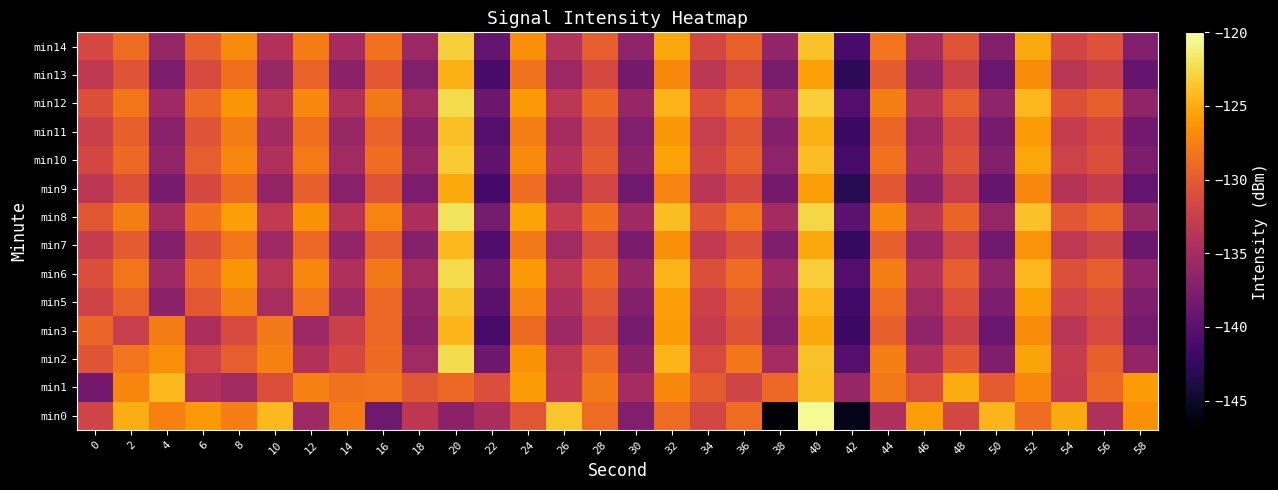

Reading left to right, transcribe all the data shown in this chart.

min0: 0=-131.9	2=-124.9	4=-127.5	6=-126.0	8=-127.7	10=-124.3	12=-135.4	14=-127.7	16=-138.6	18=-133.4	20=-136.7	22=-134.7	24=-130.4	26=-123.7	28=-128.8	30=-137.5	32=-128.8	34=-131.7	36=-128.8	38=-146.7	40=-120.4	42=-145.8	44=-134.3	46=-125.8	48=-131.7	50=-124.5	52=-128.7	54=-125.1	56=-134.3	58=-126.6
min1: 0=-138.4	2=-127.2	4=-124.2	6=-134.3	8=-135.3	10=-130.9	12=-127.5	14=-128.4	16=-128.3	18=-130.3	20=-129.0	22=-131.0	24=-126.0	26=-133.0	28=-128.0	30=-135.0	32=-127.0	34=-130.0	36=-132.0	38=-129.0	40=-124.0	42=-136.0	44=-128.0	46=-131.0	48=-125.0	50=-130.0	52=-127.0	54=-133.0	56=-129.0	58=-126.0
min2: 0=-130.5	2=-128.3	4=-126.7	6=-132.1	8=-129.8	10=-127.4	12=-134.2	14=-131.6	16=-128.9	18=-135.3	20=-122.4	22=-138.7	24=-126.5	26=-133.2	28=-129.0	30=-136.8	32=-124.6	34=-131.4	36=-128.2	38=-135.0	40=-123.8	42=-140.2	44=-127.6	46=-134.4	48=-130.2	50=-137.6	52=-125.4	54=-132.8	56=-129.6	58=-136.2
min3: 0=-129.2	2=-132.5	4=-127.8	6=-134.6	8=-131.3	10=-128.0	12=-135.7	14=-132.4	16=-129.1	18=-136.8	20=-124.5	22=-141.2	24=-128.9	26=-135.6	28=-131.4	30=-138.2	32=-126.0	34=-132.8	36=-130.6	38=-137.4	40=-125.2	42=-142.0	44=-129.7	46=-136.4	48=-132.2	50=-139.0	52=-126.8	54=-133.6	56=-131.4	58=-138.2
min5: 0=-132.1	2=-129.4	4=-136.7	6=-130.2	8=-127.5	10=-134.8	12=-128.3	14=-135.6	16=-129.1	18=-136.4	20=-123.7	22=-140.0	24=-127.3	26=-134.6	28=-130.4	30=-137.2	32=-125.8	34=-132.2	36=-130.0	38=-136.8	40=-124.4	42=-141.6	44=-128.8	46=-135.2	48=-131.0	50=-137.8	52=-125.6	54=-132.0	56=-130.8	58=-137.6
min6: 0=-131.0	2=-128.2	4=-135.5	6=-129.0	8=-126.3	10=-133.6	12=-127.1	14=-134.4	16=-128.0	18=-135.2	20=-122.5	22=-138.8	24=-126.1	26=-133.4	28=-129.2	30=-136.0	32=-124.6	34=-131.0	36=-128.8	38=-135.6	40=-123.2	42=-140.4	44=-127.6	46=-134.0	48=-129.8	50=-136.6	52=-124.4	54=-130.8	56=-129.6	58=-136.4
min7: 0=-132.8	2=-130.1	4=-137.4	6=-130.9	8=-128.2	10=-135.5	12=-129.0	14=-136.3	16=-129.8	18=-137.1	20=-124.4	22=-140.7	24=-128.0	26=-135.3	28=-131.1	30=-137.9	32=-126.6	34=-133.0	36=-130.8	38=-137.6	40=-125.2	42=-142.4	44=-129.6	46=-136.0	48=-131.8	50=-138.6	52=-126.4	54=-133.2	56=-132.0	58=-138.8
min8: 0=-130.3	2=-127.6	4=-134.9	6=-128.4	8=-125.7	10=-133.0	12=-126.5	14=-133.8	16=-127.3	18=-134.6	20=-121.9	22=-138.2	24=-125.5	26=-132.8	28=-128.6	30=-135.4	32=-124.1	34=-130.5	36=-128.3	38=-135.1	40=-122.7	42=-139.9	44=-127.1	46=-133.5	48=-129.3	50=-136.1	52=-123.9	54=-130.3	56=-129.1	58=-135.9
min9: 0=-133.5	2=-130.8	4=-138.1	6=-131.6	8=-128.9	10=-136.2	12=-129.7	14=-137.0	16=-130.5	18=-137.8	20=-125.1	22=-141.4	24=-128.7	26=-136.0	28=-131.8	30=-138.6	32=-127.3	34=-133.7	36=-131.5	38=-138.3	40=-125.9	42=-143.1	44=-130.3	46=-136.7	48=-132.5	50=-139.3	52=-127.1	54=-133.9	56=-132.7	58=-139.5
min10: 0=-131.7	2=-129.0	4=-136.3	6=-129.8	8=-127.1	10=-134.4	12=-127.9	14=-135.2	16=-128.7	18=-136.0	20=-123.3	22=-139.6	24=-126.9	26=-134.2	28=-130.0	30=-136.8	32=-125.5	34=-131.9	36=-129.7	38=-136.5	40=-124.1	42=-141.3	44=-128.5	46=-135.0	48=-130.7	50=-137.5	52=-125.3	54=-132.1	56=-130.9	58=-137.7
min11: 0=-132.4	2=-129.7	4=-137.0	6=-130.5	8=-127.8	10=-135.1	12=-128.6	14=-135.9	16=-129.4	18=-136.7	20=-124.0	22=-140.3	24=-127.6	26=-134.9	28=-130.7	30=-137.5	32=-126.2	34=-132.6	36=-130.4	38=-137.2	40=-124.8	42=-142.0	44=-129.2	46=-135.7	48=-131.4	50=-138.2	52=-126.0	54=-132.8	56=-131.6	58=-138.4
min12: 0=-130.9	2=-128.2	4=-135.5	6=-129.0	8=-126.3	10=-133.6	12=-127.1	14=-134.4	16=-128.0	18=-135.2	20=-122.5	22=-138.8	24=-126.1	26=-133.4	28=-129.2	30=-136.0	32=-124.6	34=-131.0	36=-128.8	38=-135.6	40=-123.2	42=-140.4	44=-127.6	46=-134.0	48=-129.8	50=-136.6	52=-124.4	54=-130.8	56=-129.6	58=-136.4
min13: 0=-133.2	2=-130.5	4=-137.8	6=-131.3	8=-128.6	10=-135.9	12=-129.4	14=-136.7	16=-130.2	18=-137.5	20=-124.8	22=-141.1	24=-128.4	26=-135.7	28=-131.5	30=-138.3	32=-127.0	34=-133.4	36=-131.2	38=-138.0	40=-125.6	42=-142.8	44=-130.0	46=-136.4	48=-132.2	50=-139.0	52=-126.8	54=-133.6	56=-132.4	58=-139.2
min14: 0=-131.5	2=-128.8	4=-136.1	6=-129.6	8=-126.9	10=-134.2	12=-127.7	14=-135.0	16=-128.5	18=-135.8	20=-123.1	22=-139.4	24=-126.7	26=-134.0	28=-129.8	30=-136.6	32=-125.3	34=-131.7	36=-129.5	38=-136.3	40=-123.9	42=-141.1	44=-128.3	46=-134.8	48=-130.5	50=-137.3	52=-125.1	54=-131.9	56=-130.7	58=-137.5